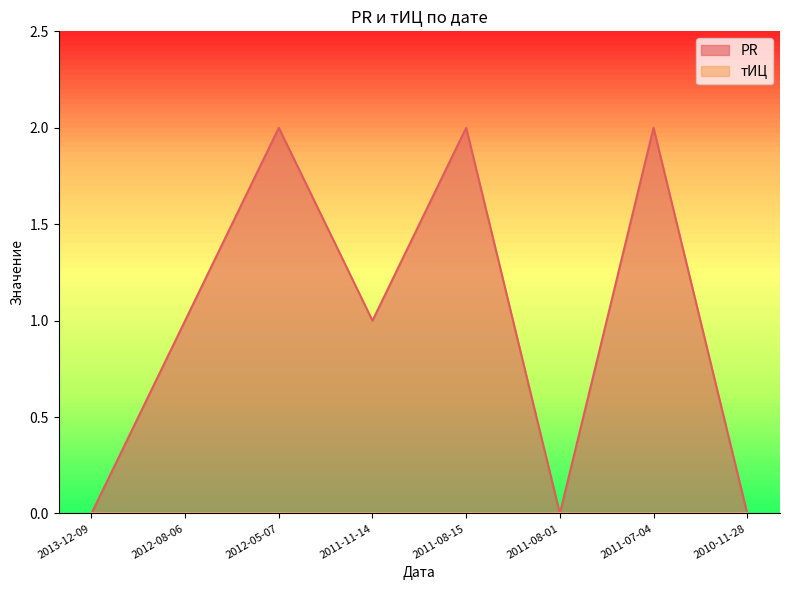

True or false: the data shows 2 at 2011-08-15.

True